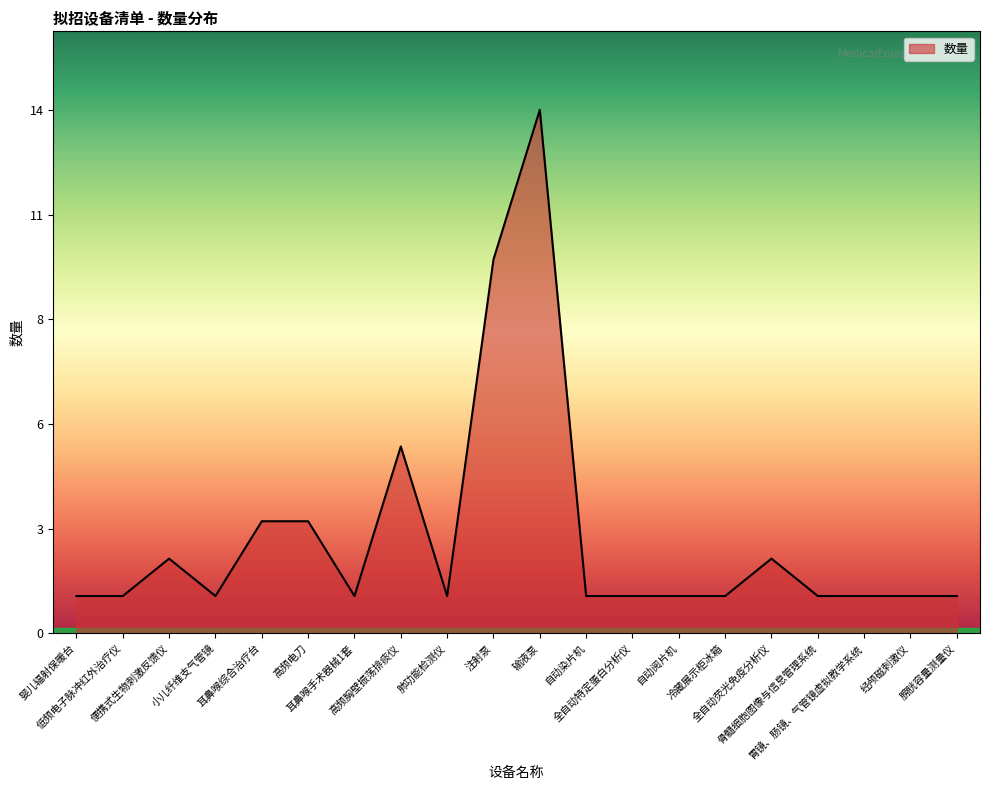

Does the chart display data point markers on the line(s)?

No